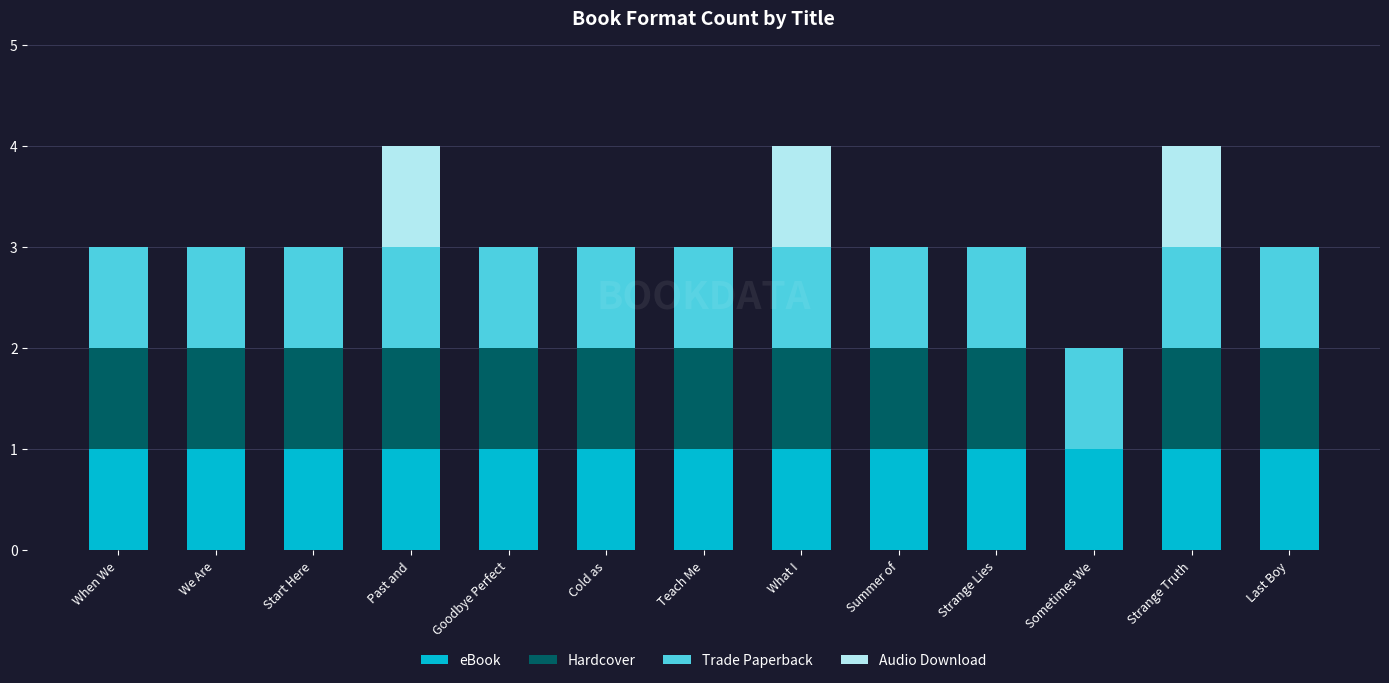

What is the total value across all series at Cold as?

3